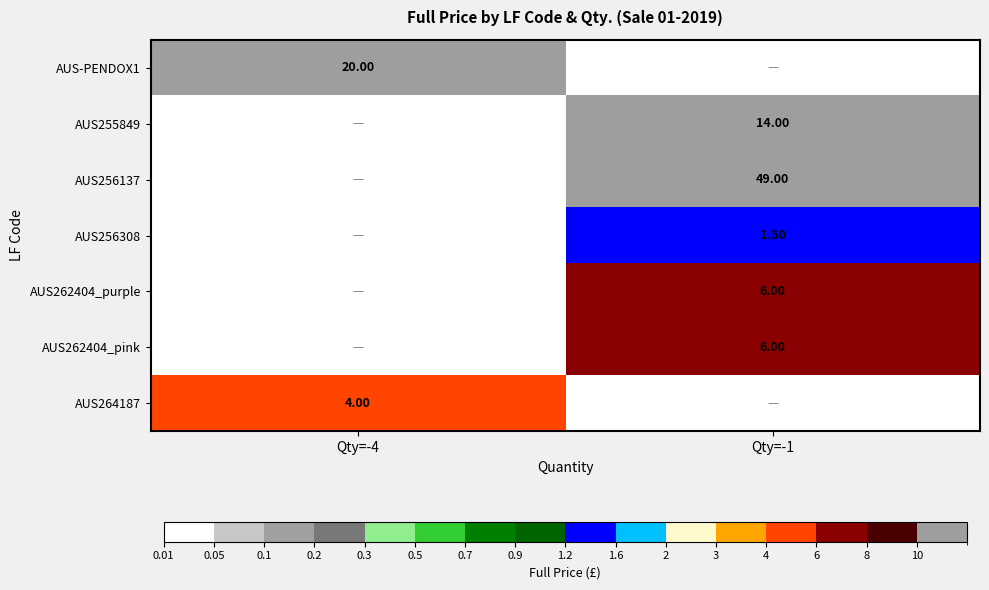

True or false: AUS262404_pink has a value of -2.8 at Qty=-4.

False